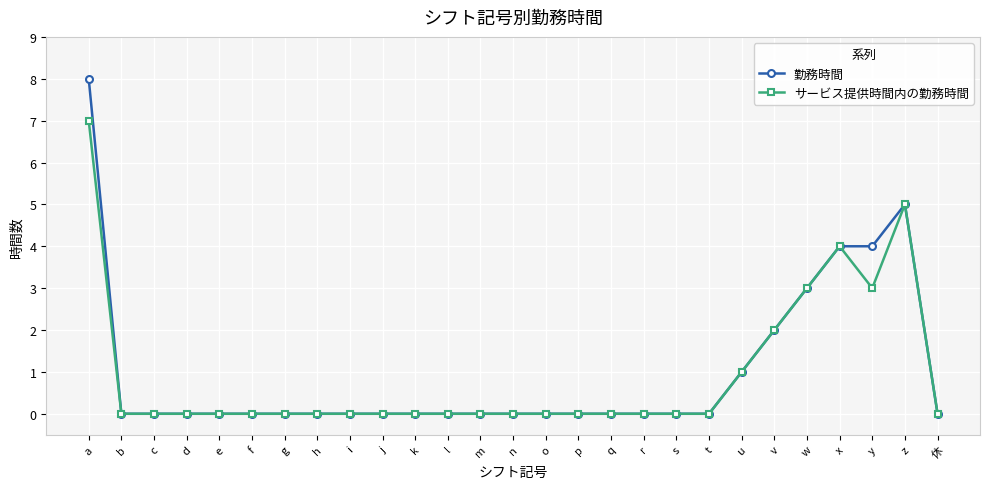

Rank the series by their maximum value, from lowest to highest.

サービス提供時間内の勤務時間, 勤務時間